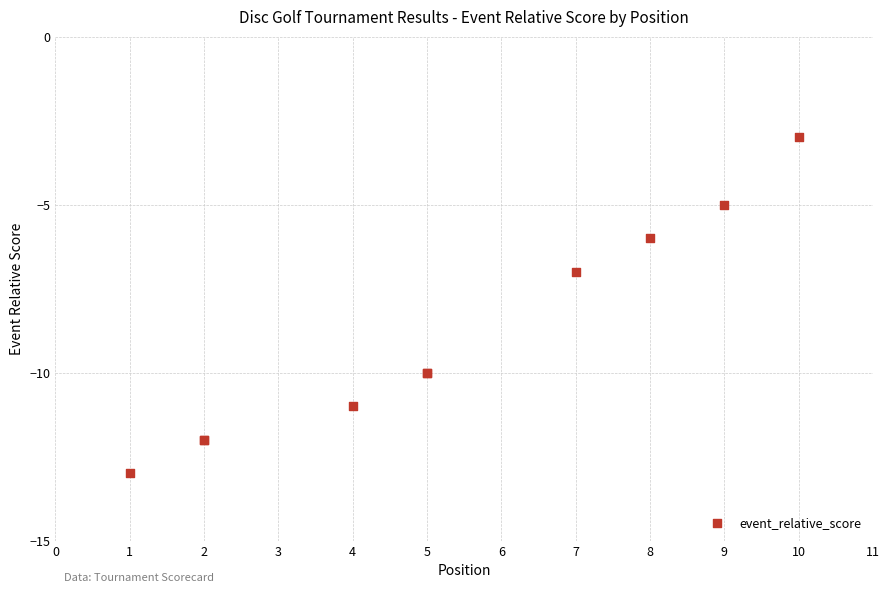

What Y value in the scatter plot is closest to -8?

-7